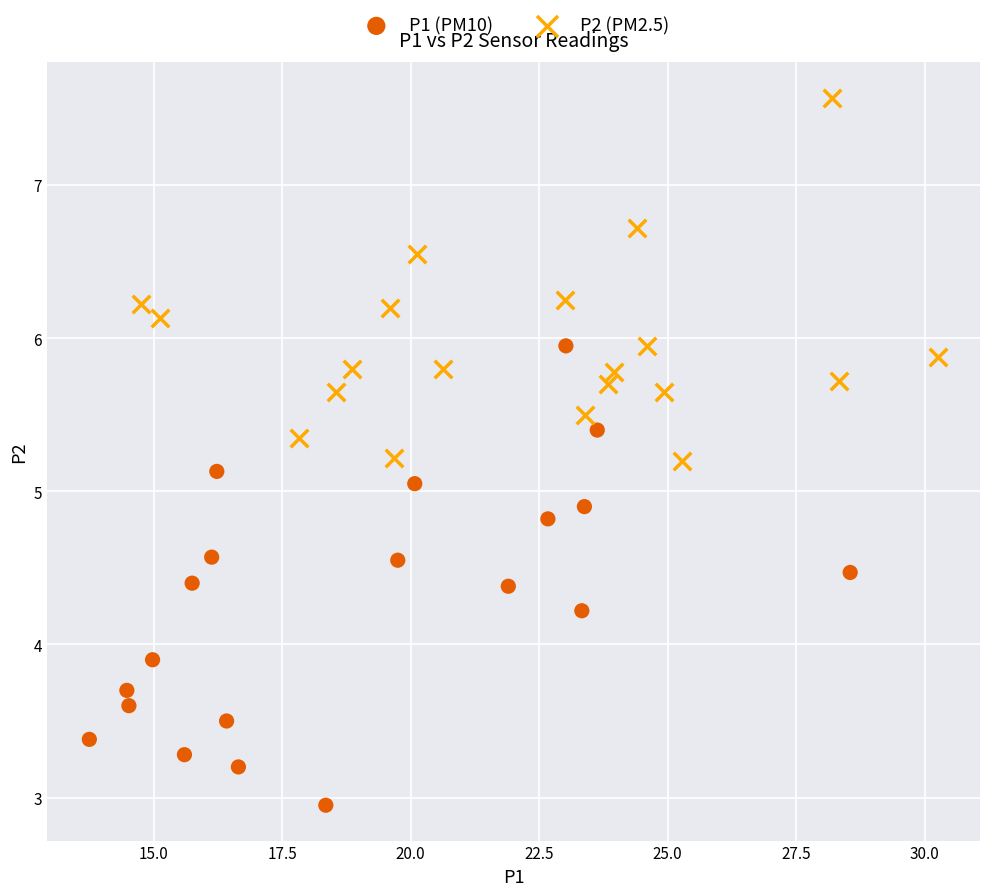

What are all the series names shown in the legend?

P1 (PM10), P2 (PM2.5)